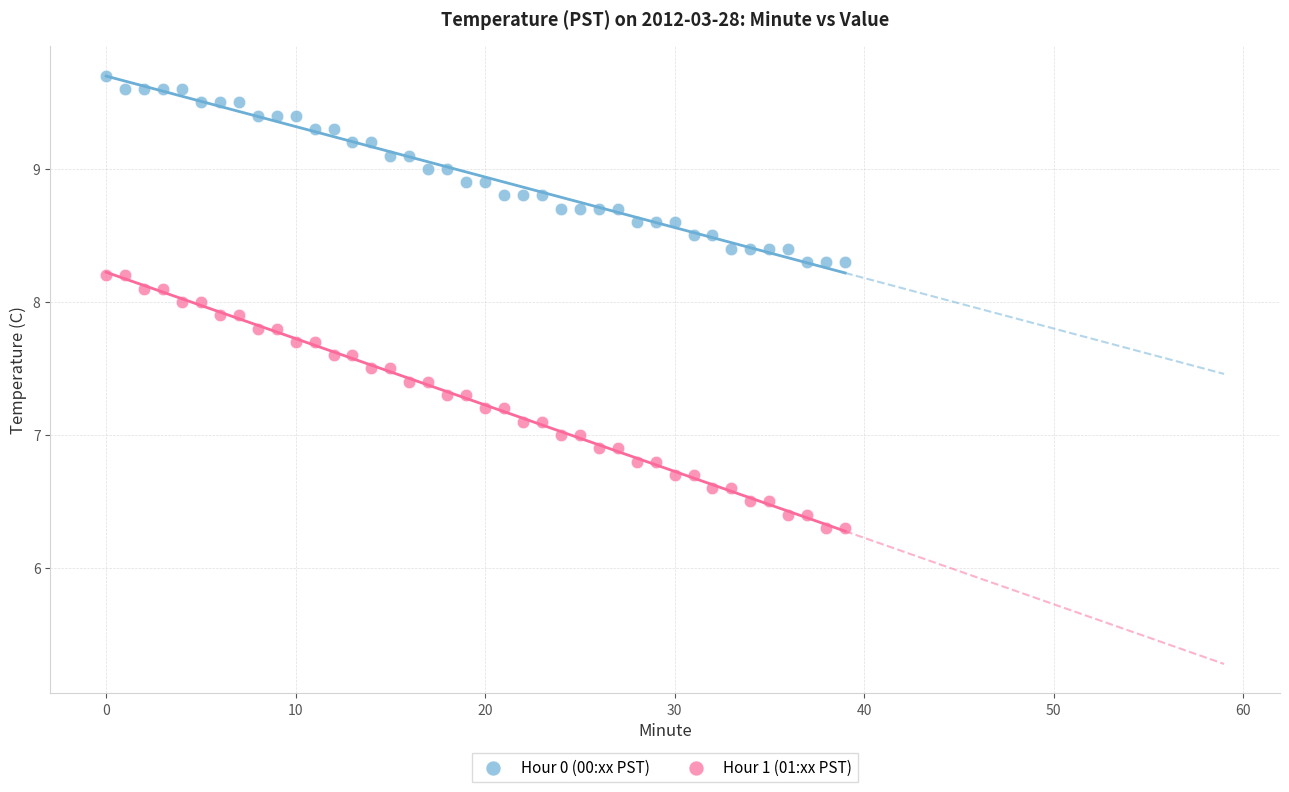

Which series has the largest Y range (max minus min)?

Hour 1 (01:xx PST)